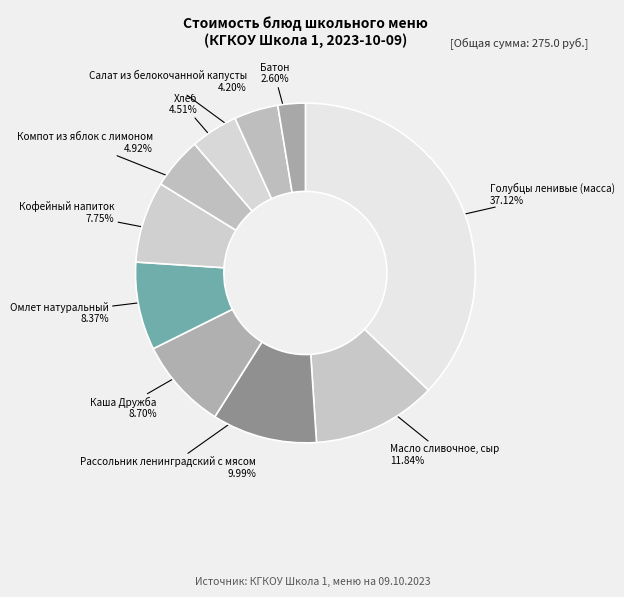

How many slices are in this pie chart?

10